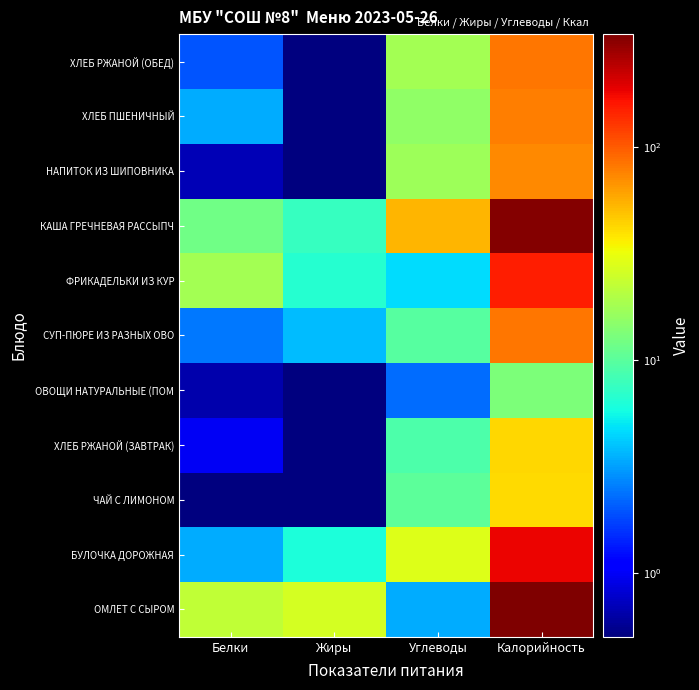

Between Калорийность and Белки, which is larger?

Калорийность